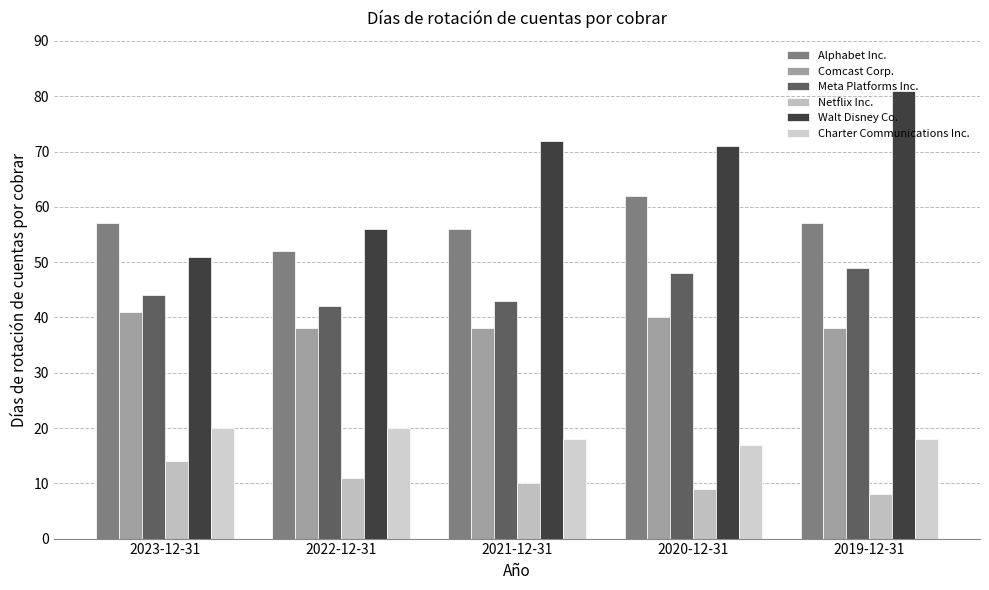

What is the difference between the maximum and minimum values in the Meta Platforms Inc. series?

7